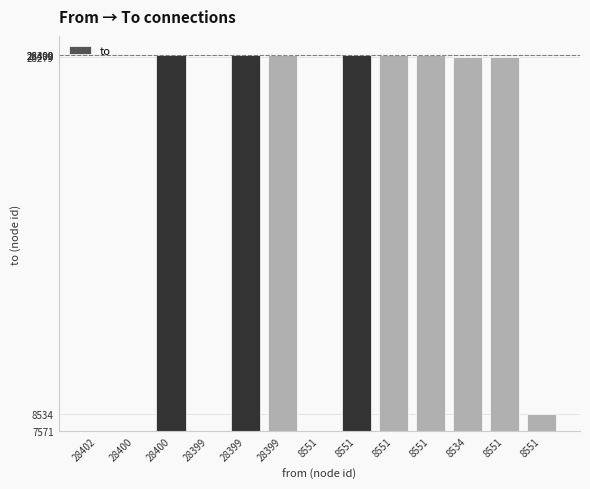

Are the bars grouped side by side (vs. stacked)?

No